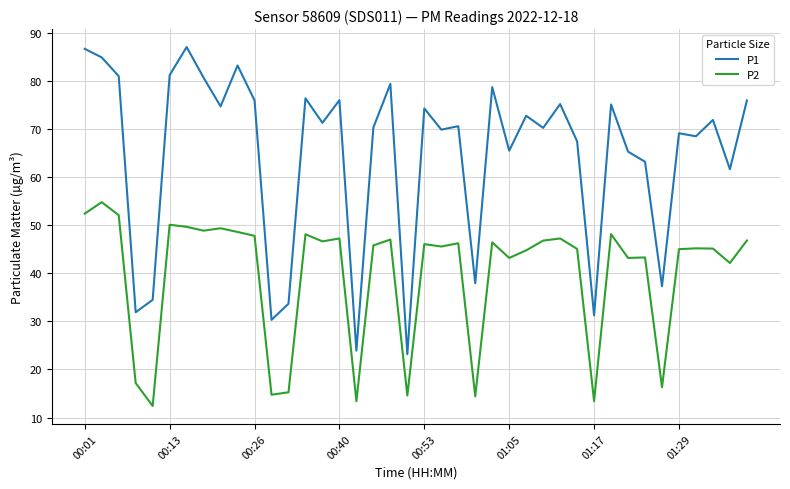

What is the smallest value displayed?

12.4